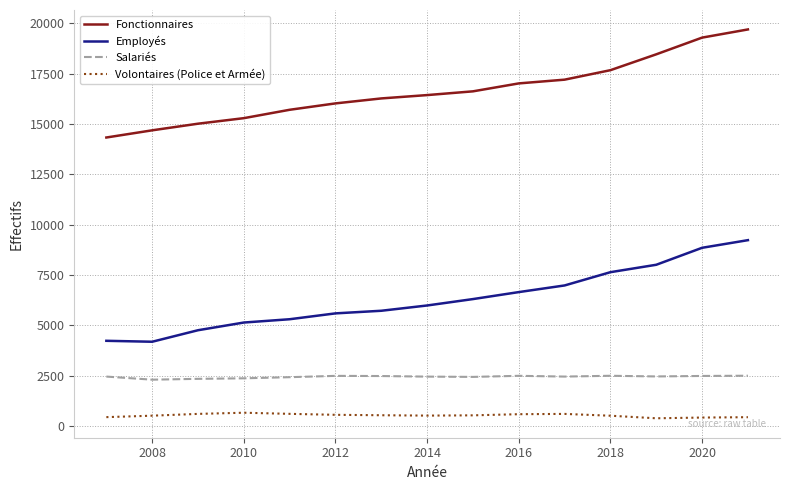

What is the difference between the maximum and minimum values in the Fonctionnaires series?

5367